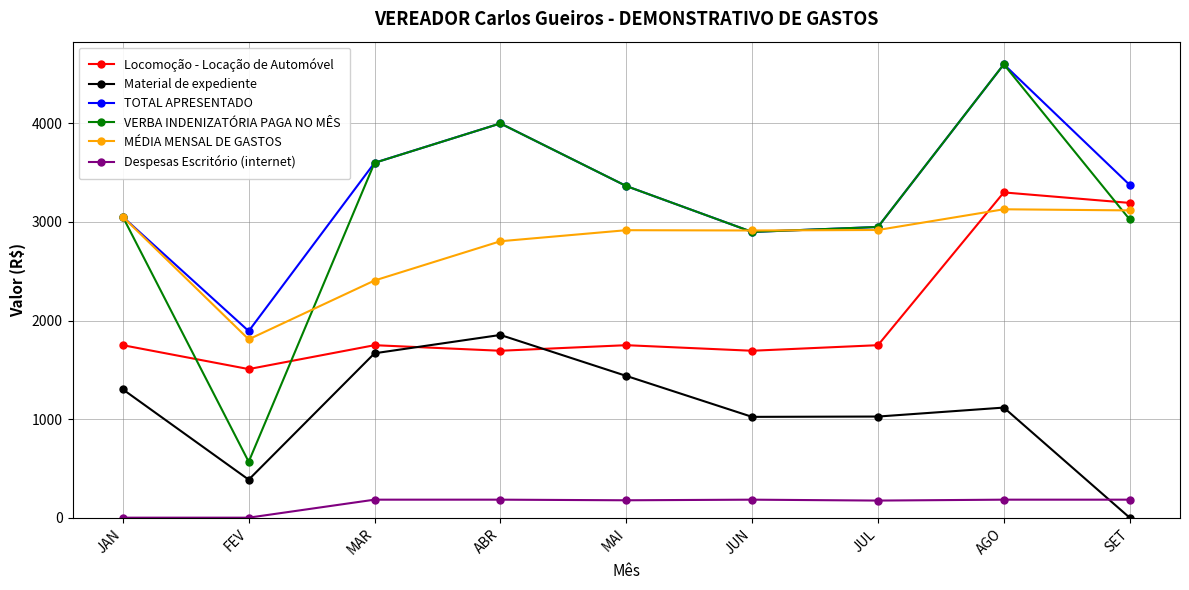

What is the difference between the maximum and minimum values in the MÉDIA MENSAL DE GASTOS series?

1319.6